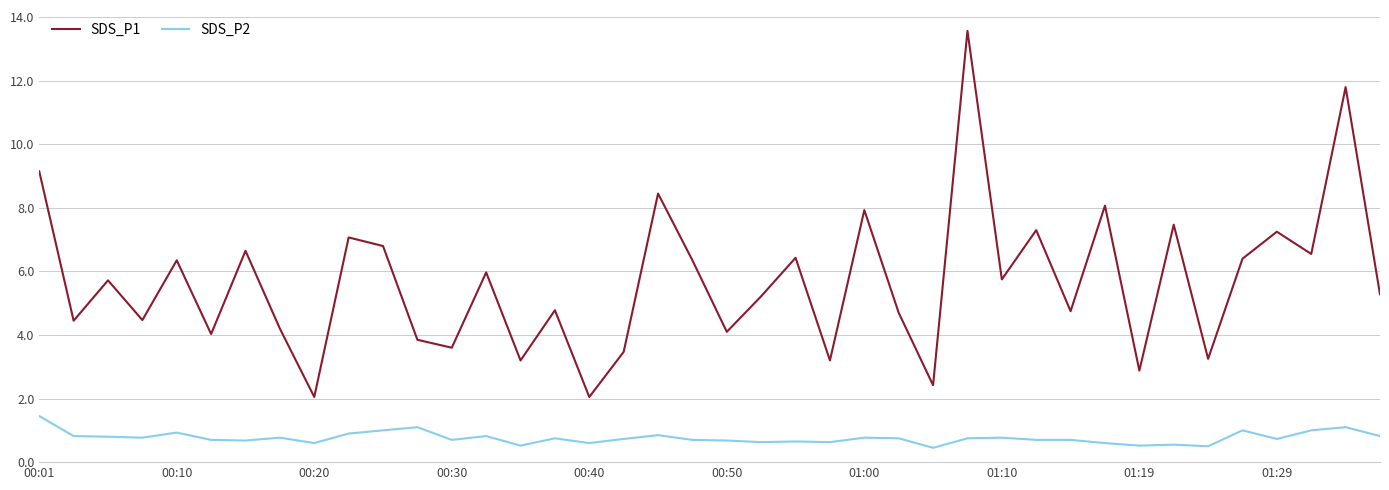

What is the difference between the maximum and minimum values in the SDS_P1 series?

11.5